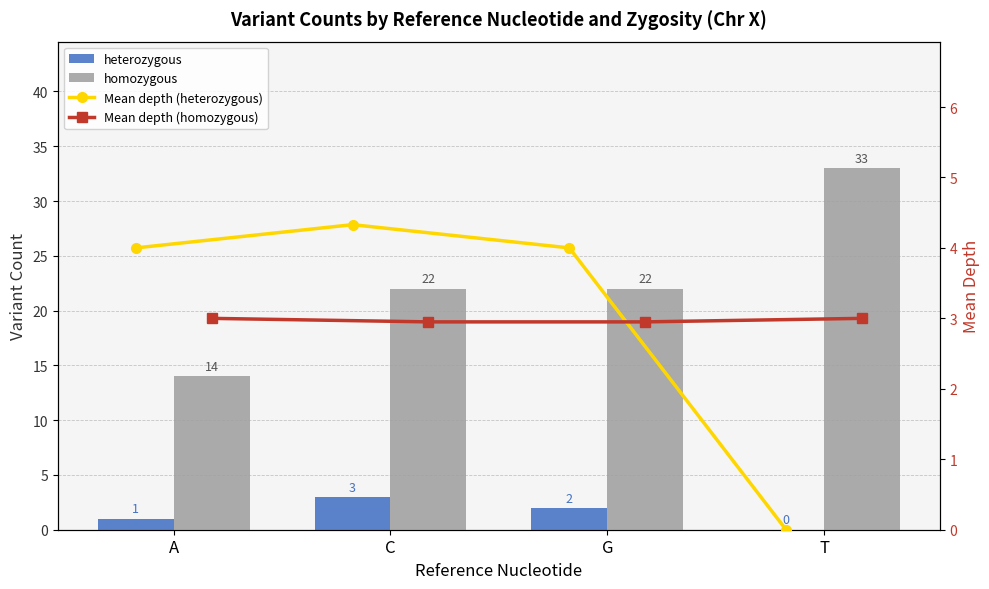

Count the homozygous values in the range 22 to 33.

3